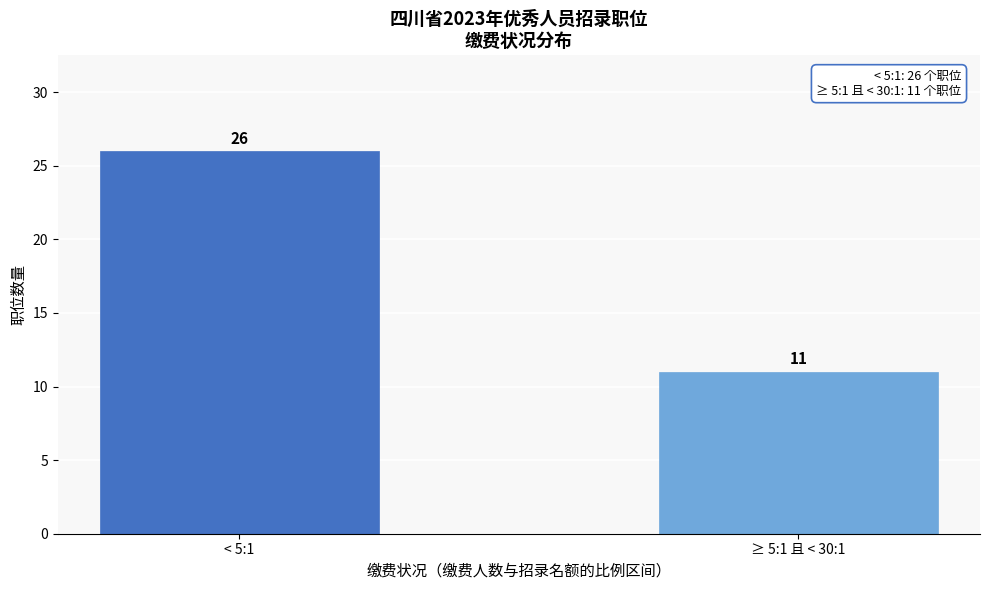

Reading left to right, what are all the values shown in this chart?

< 5:1=26	≥ 5:1 且 < 30:1=11